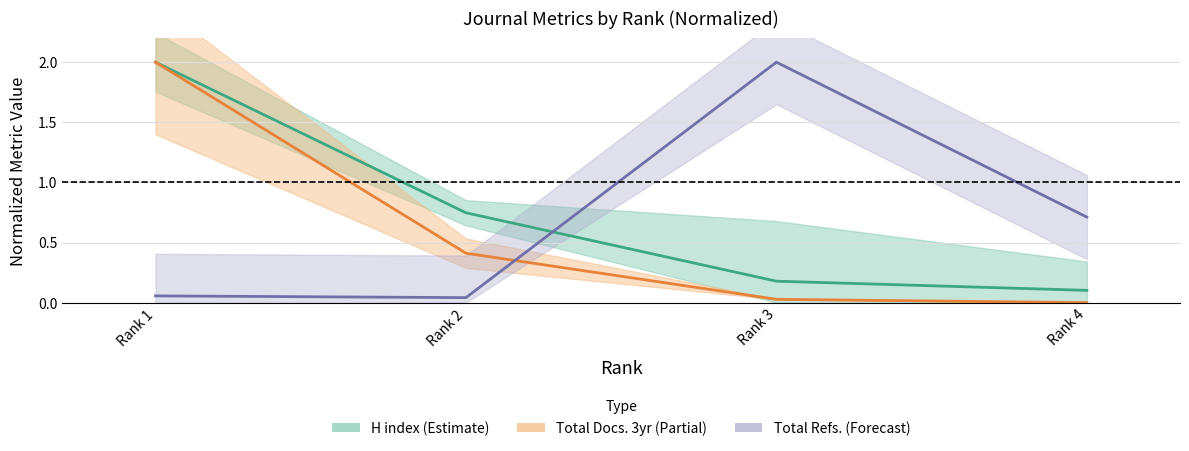

What is the lowest value of the H index (center) series?

0.1